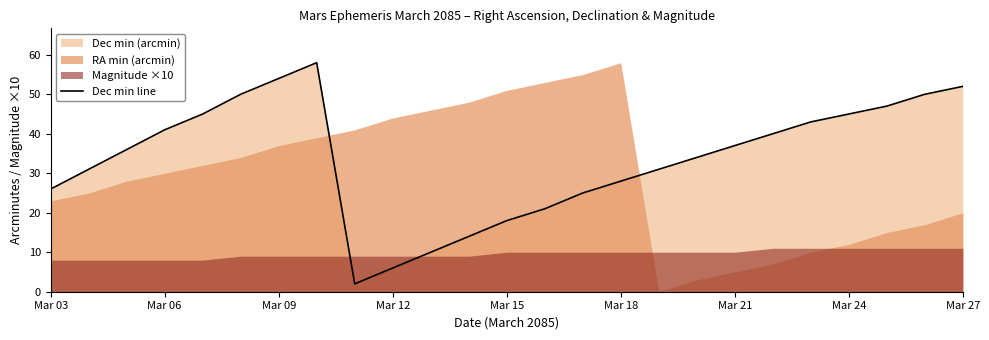

What is the maximum value for Dec min line?

58